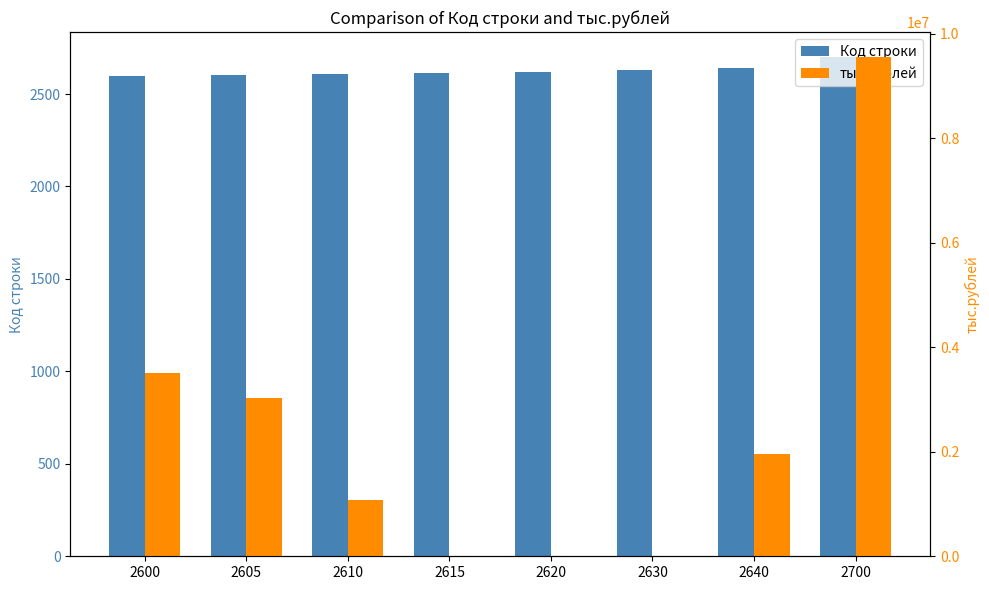

What is the sum of the тыс.рублей values at 2640 and 2615?

1953482